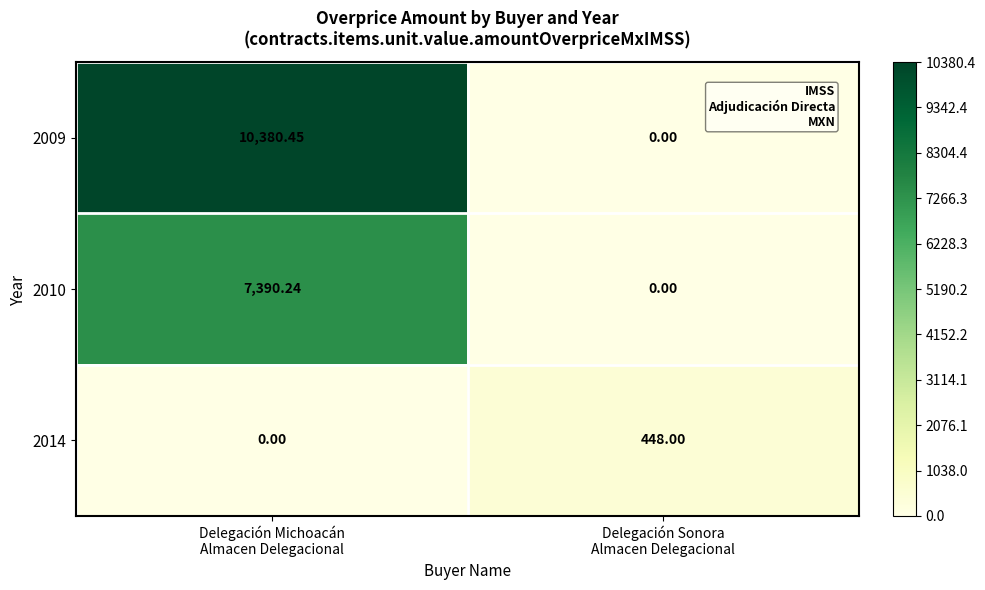

How many data points in 2014 are less than 448?

1